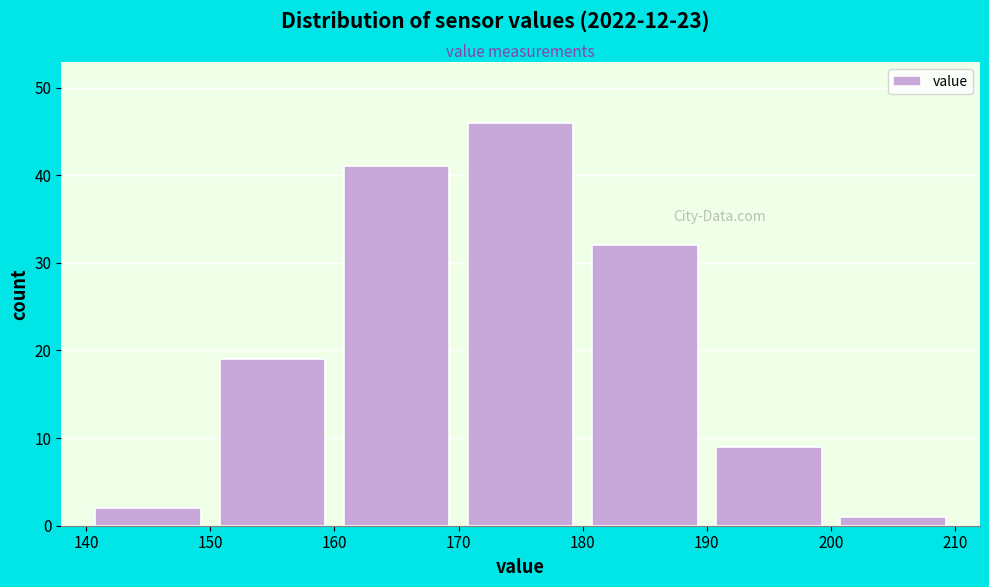

What is the height of the bar covering 150 to 160 on the x-axis? The values are not printed on the chart, so give them approximately, as read against the axis.

19